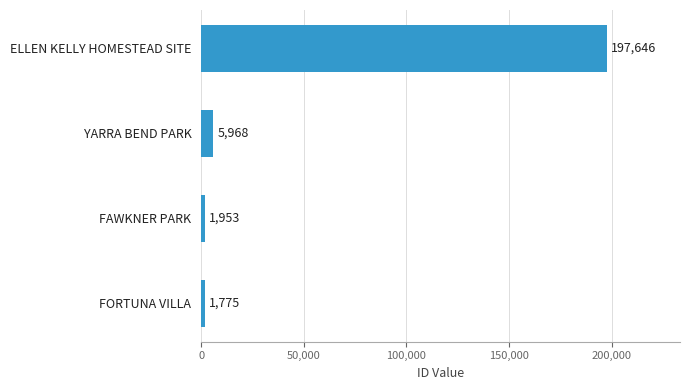

The value at FAWKNER PARK is 1953. True or false?

True